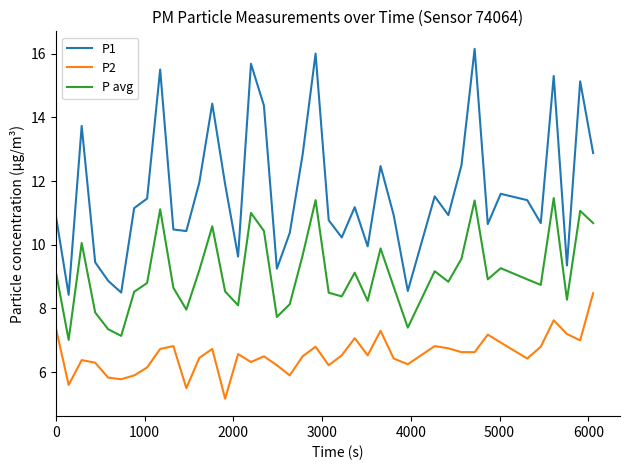

Which series has the widest spread of values?

P1